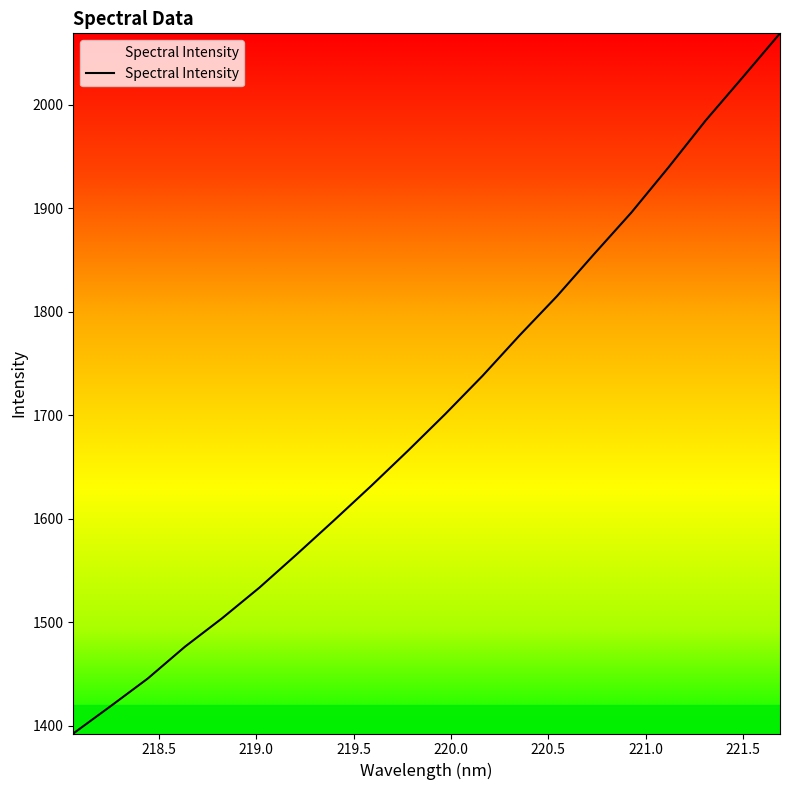

What is the greatest value displayed?

2069.0